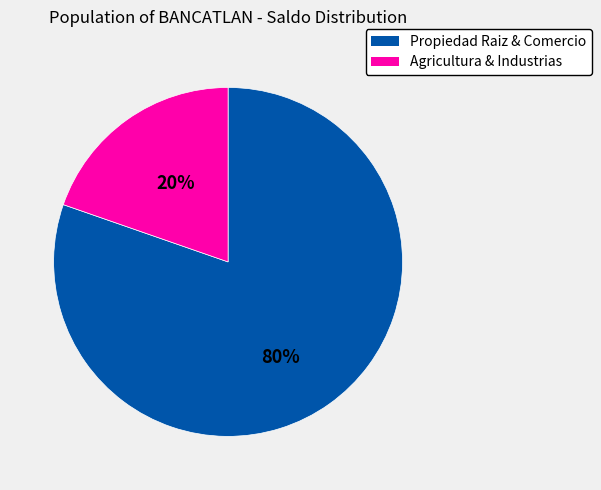

Does any single category account for the majority?

Yes